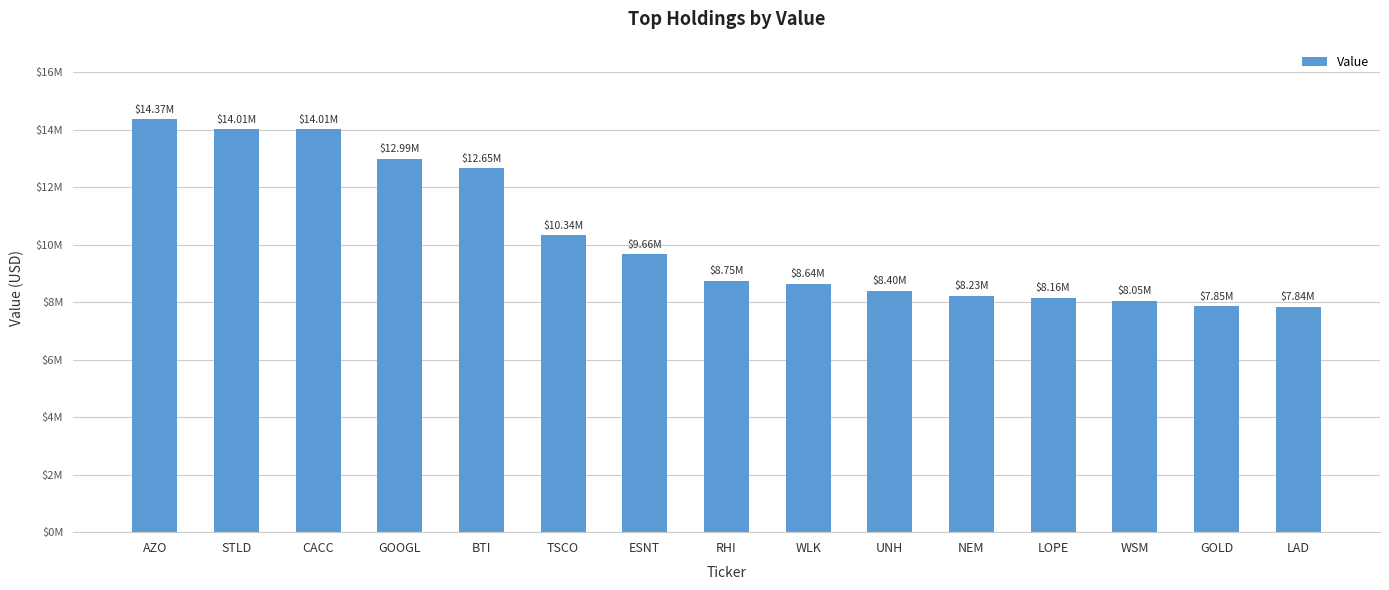

Are the bars horizontal?

No